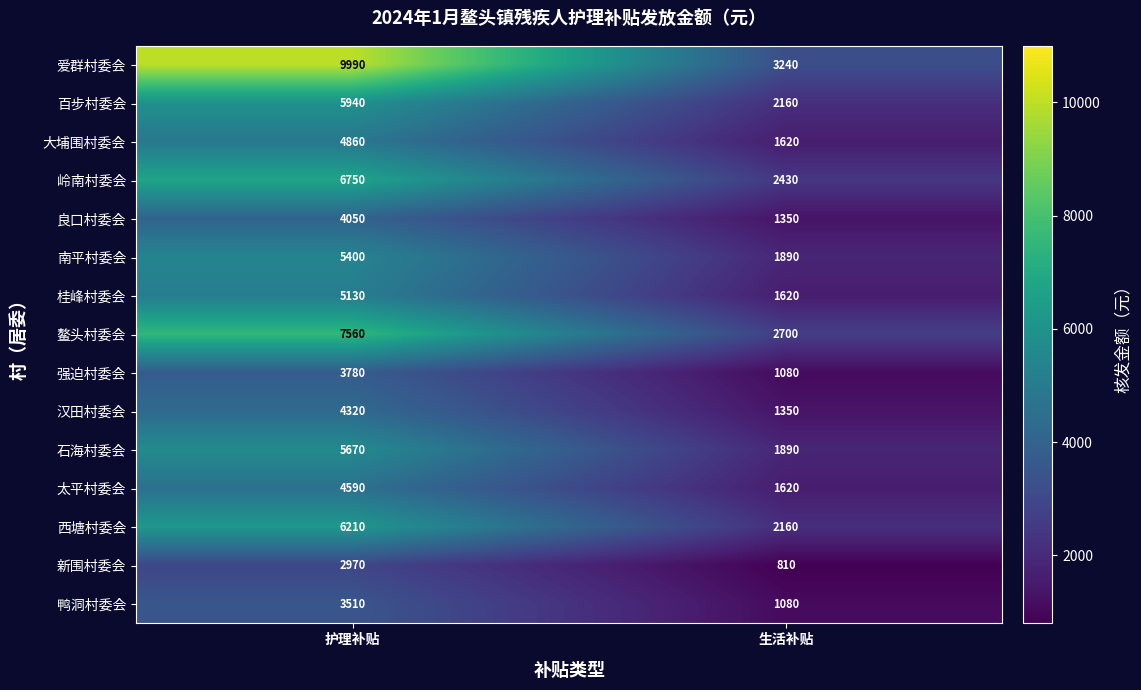

Which label corresponds to the smallest value in the chart?

生活补贴